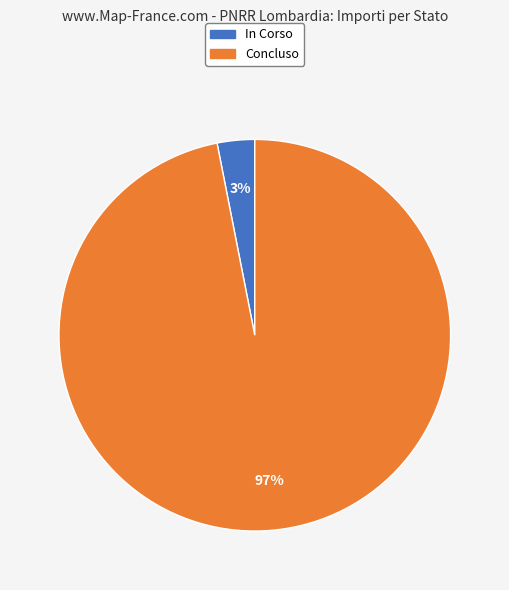

Is the sum of Concluso and In Corso greater than half?

Yes